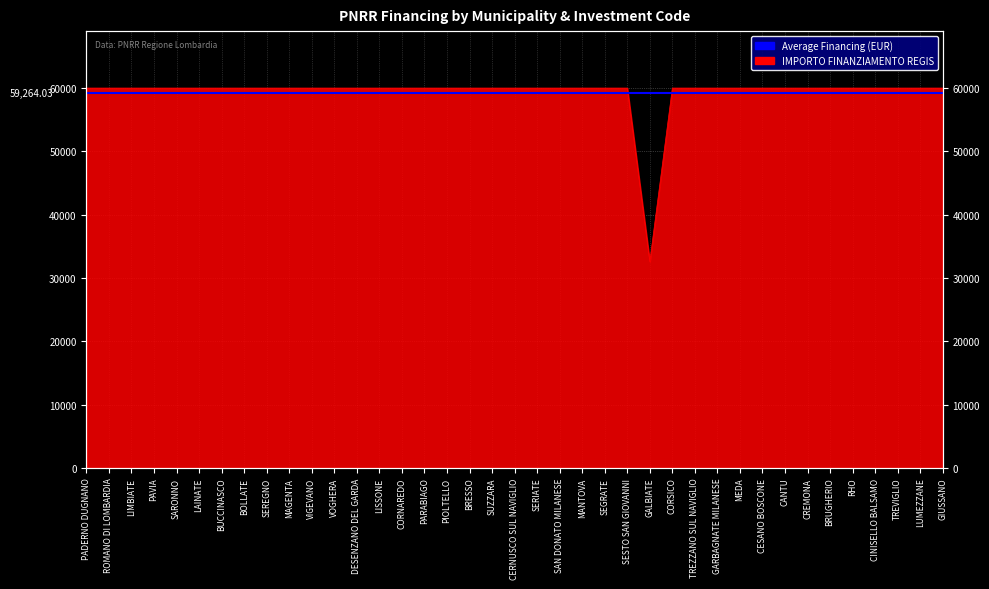

What is the difference between the maximum and minimum values?

27377